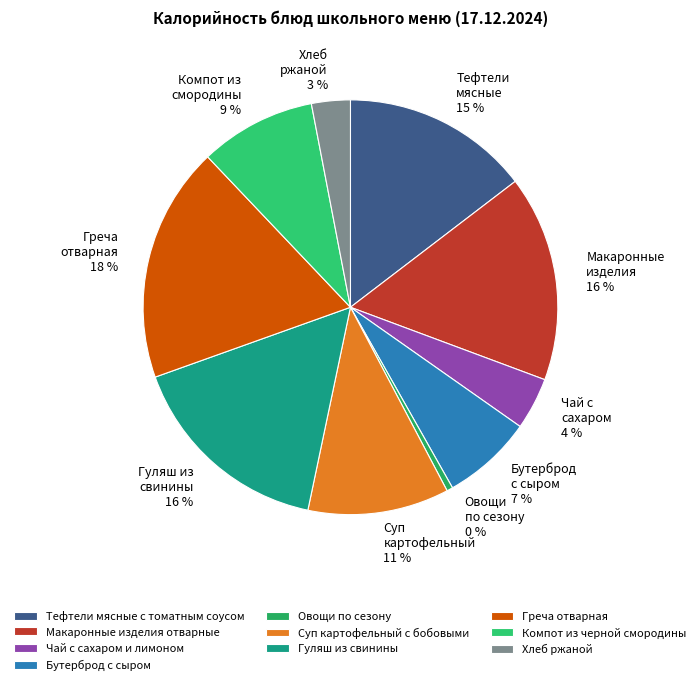

To the nearest percent, what is the average slice percentage?

10%